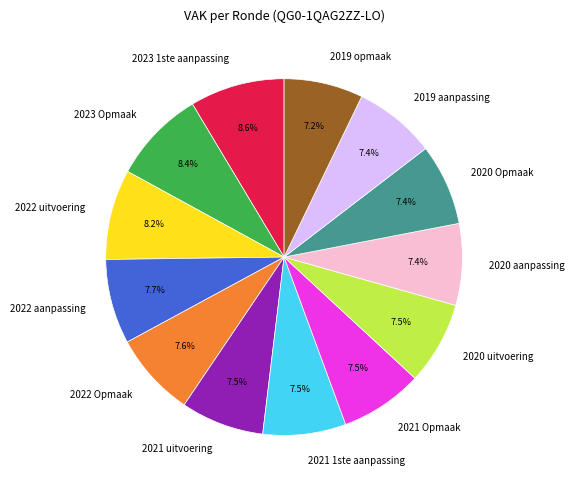

How many segments does this pie chart have?

13